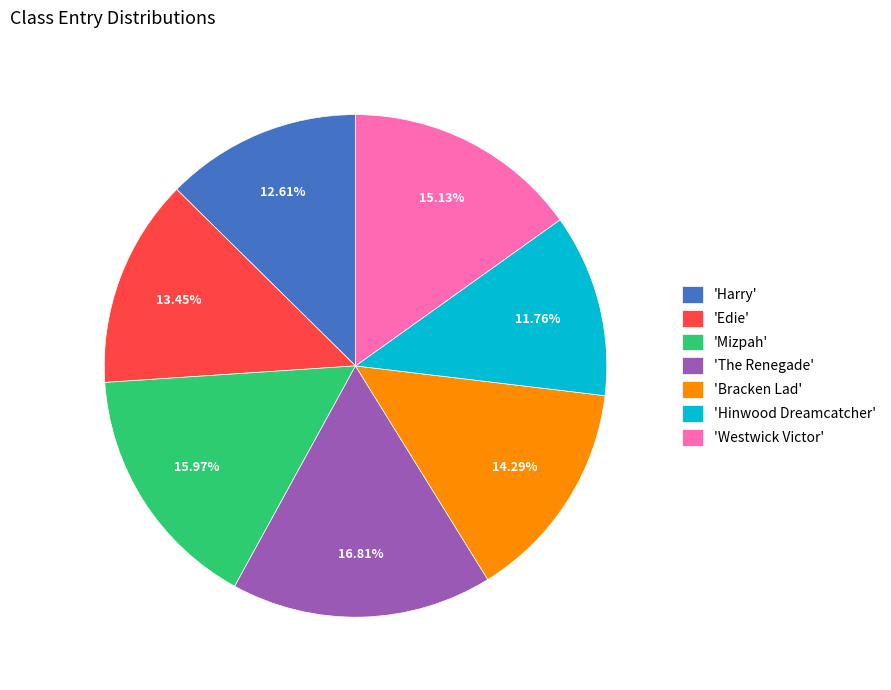

Does 'Bracken Lad' account for over 50% of the chart?

No